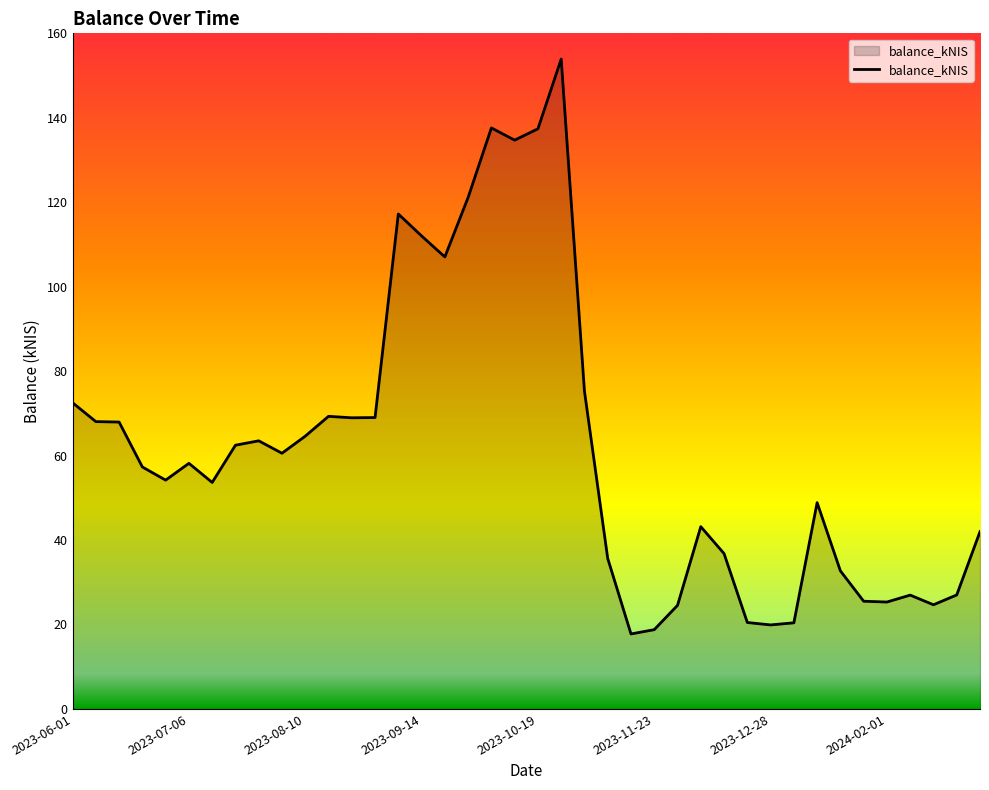

What is the greatest value displayed?

153.9